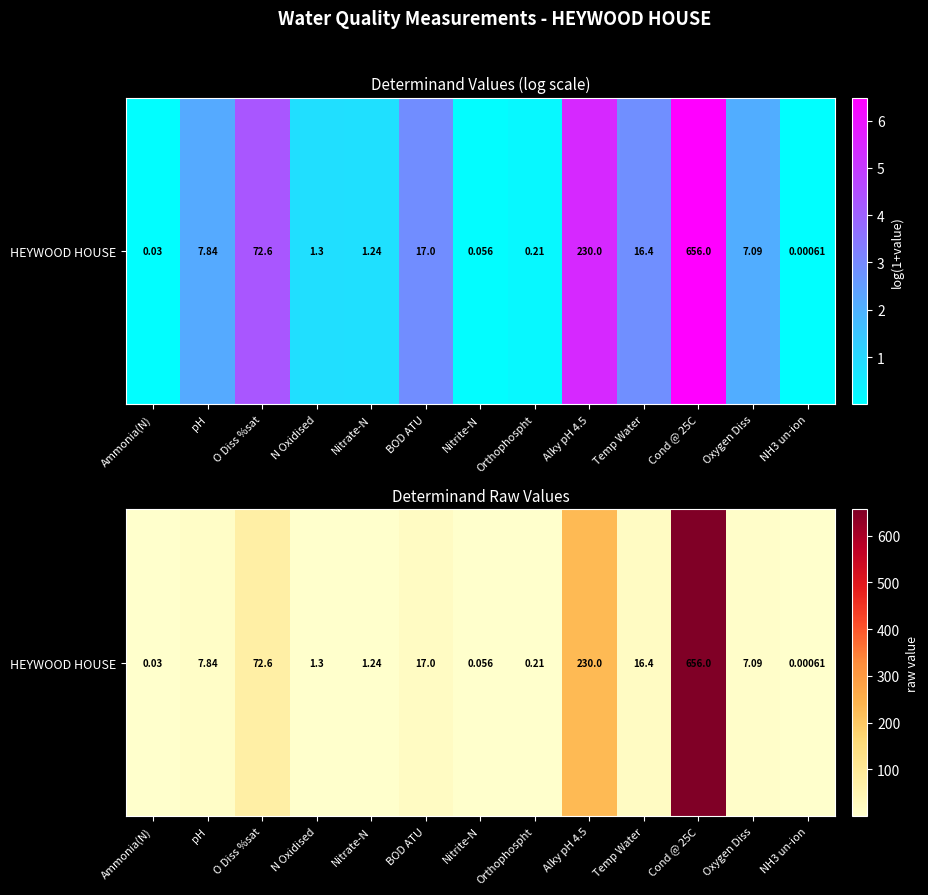

What is the difference between the maximum and minimum values?

656.0